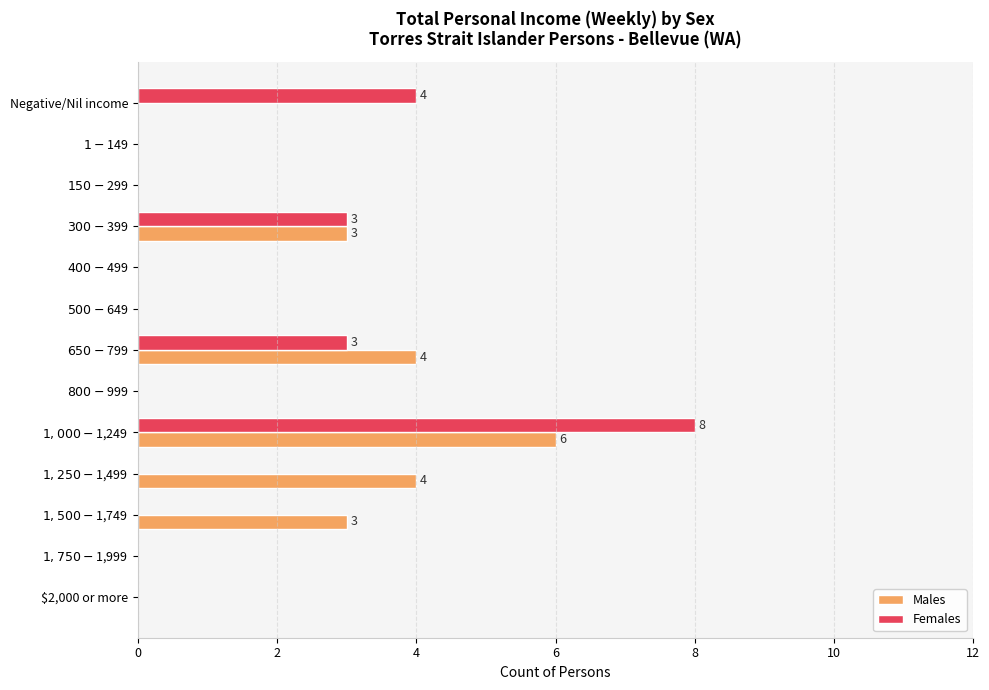

What is the maximum value shown in the chart?

8